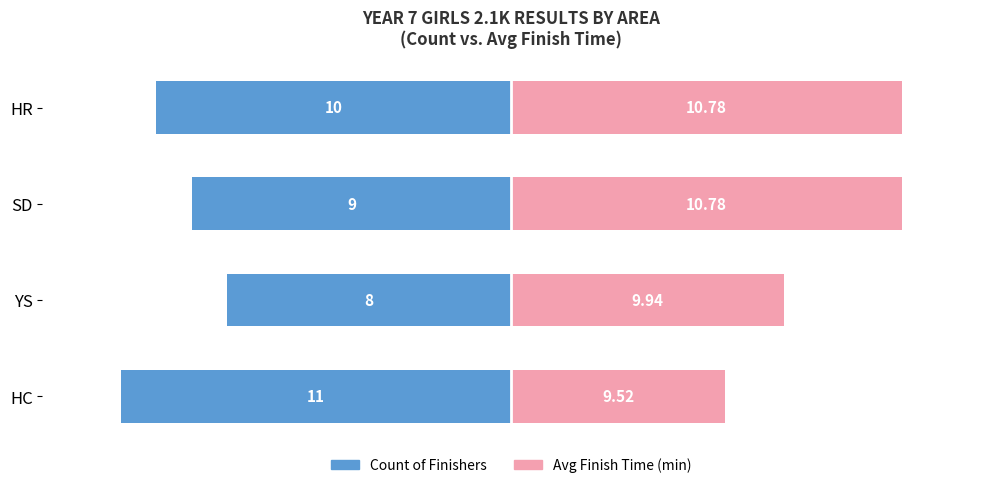

How many data points does each series have?

4